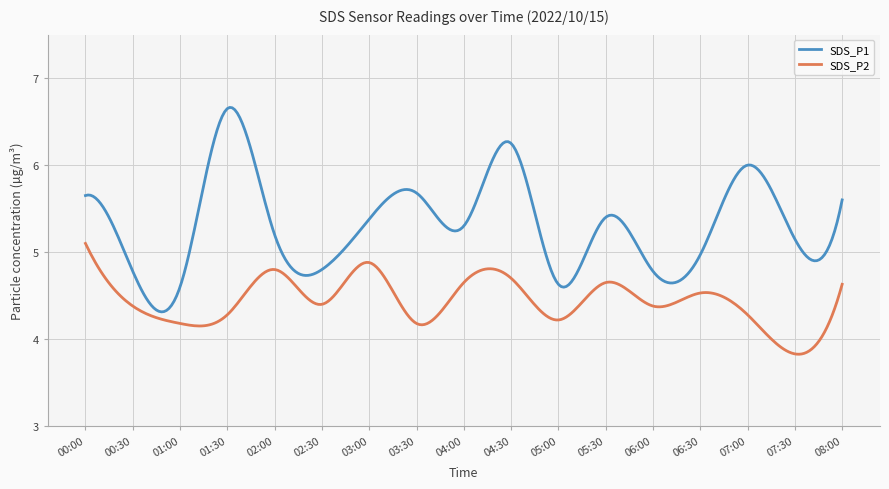

What is the maximum value for SDS_P2?

5.1